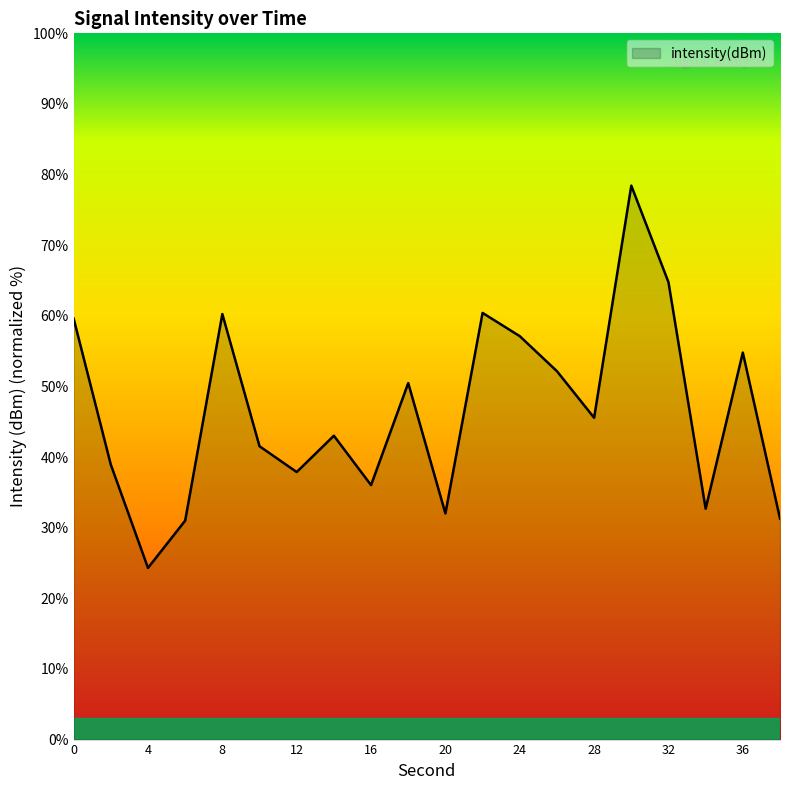

What is the difference between the maximum and minimum values?

54.1